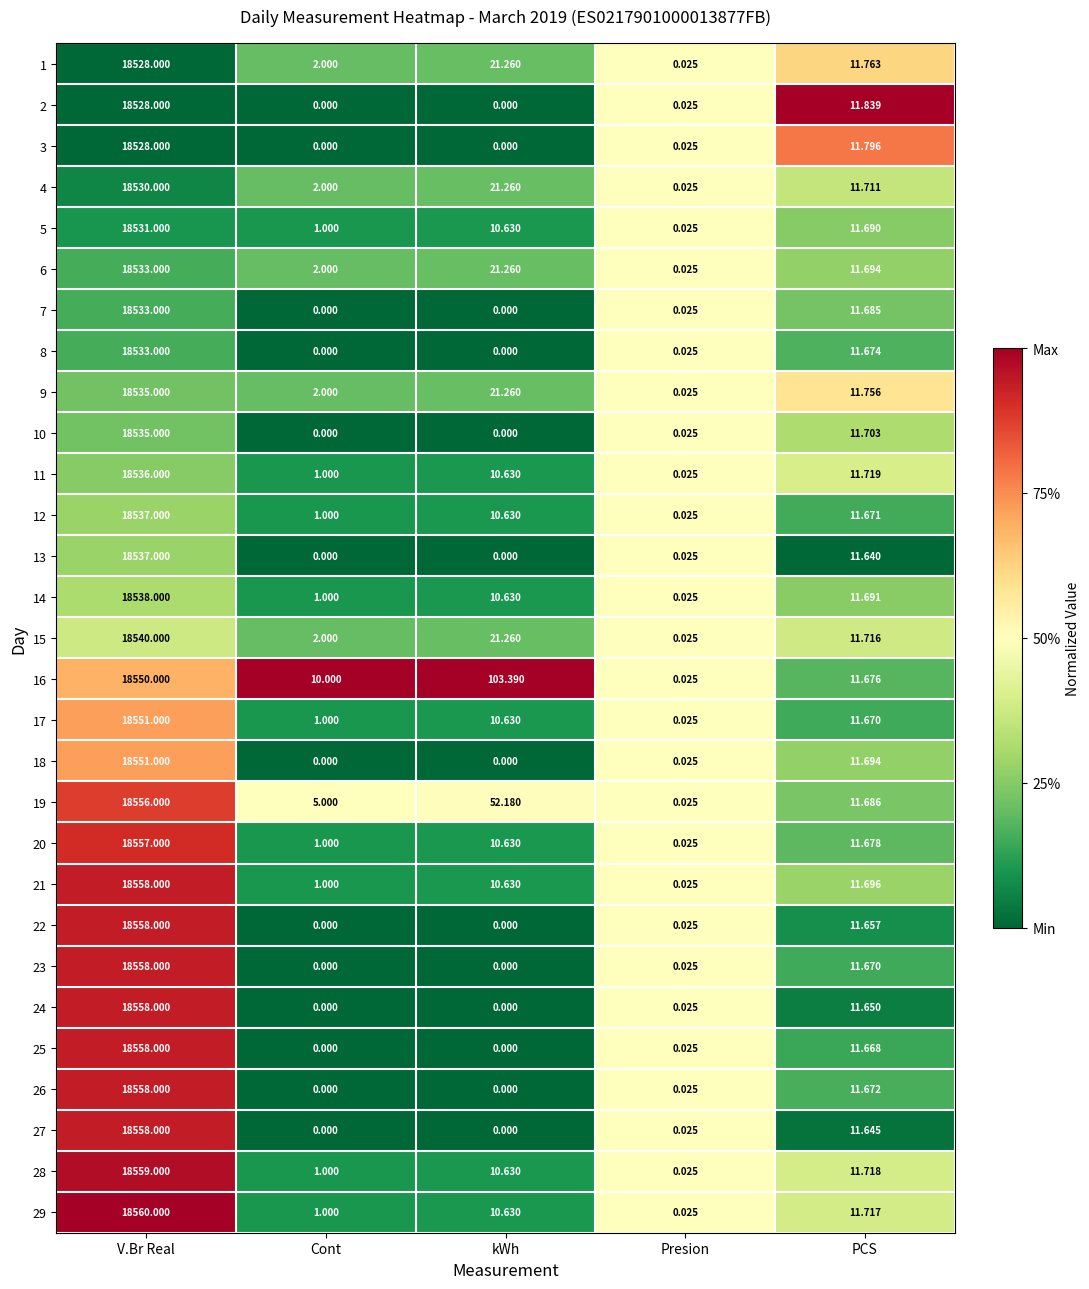

List the labels in order of 6 value, smallest first.

Presion, Cont, PCS, kWh, V.Br Real